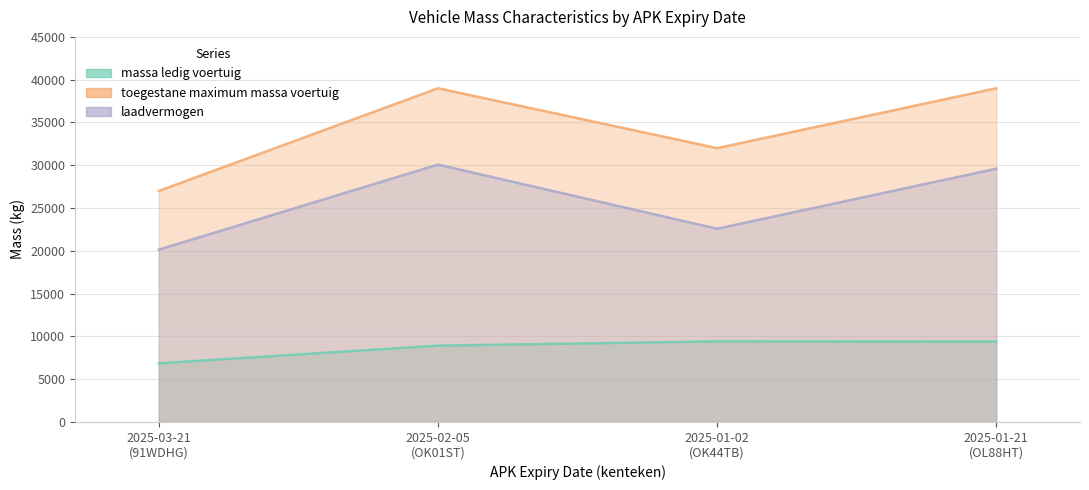

What is the difference between the maximum and minimum values in the laadvermogen series?

9940